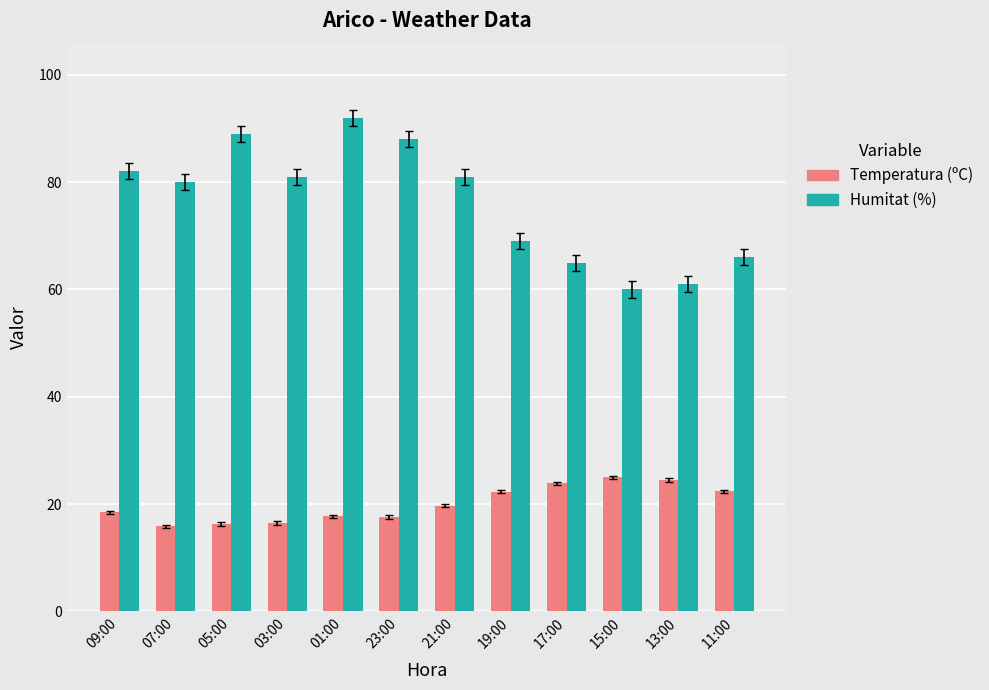

Which series has the largest range (max minus min)?

Humitat (%)